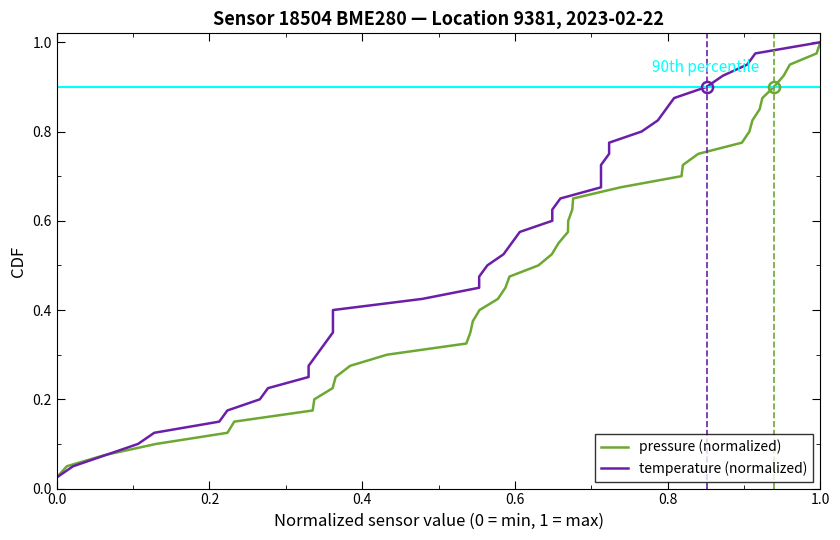

True or false: temperature (normalized) has more than 2 points higher than both neighbors.

False